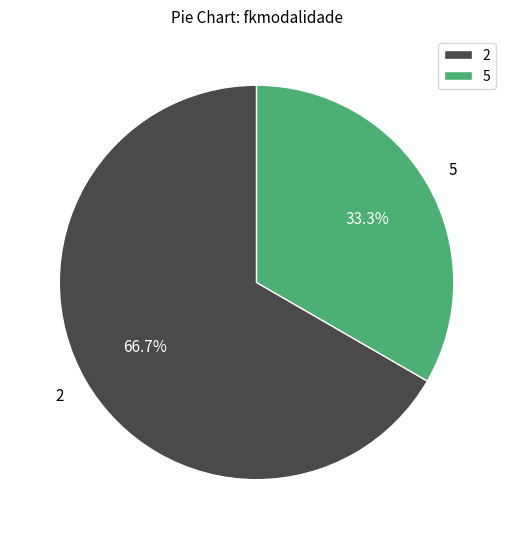

Which category has the smallest portion of the pie?

5